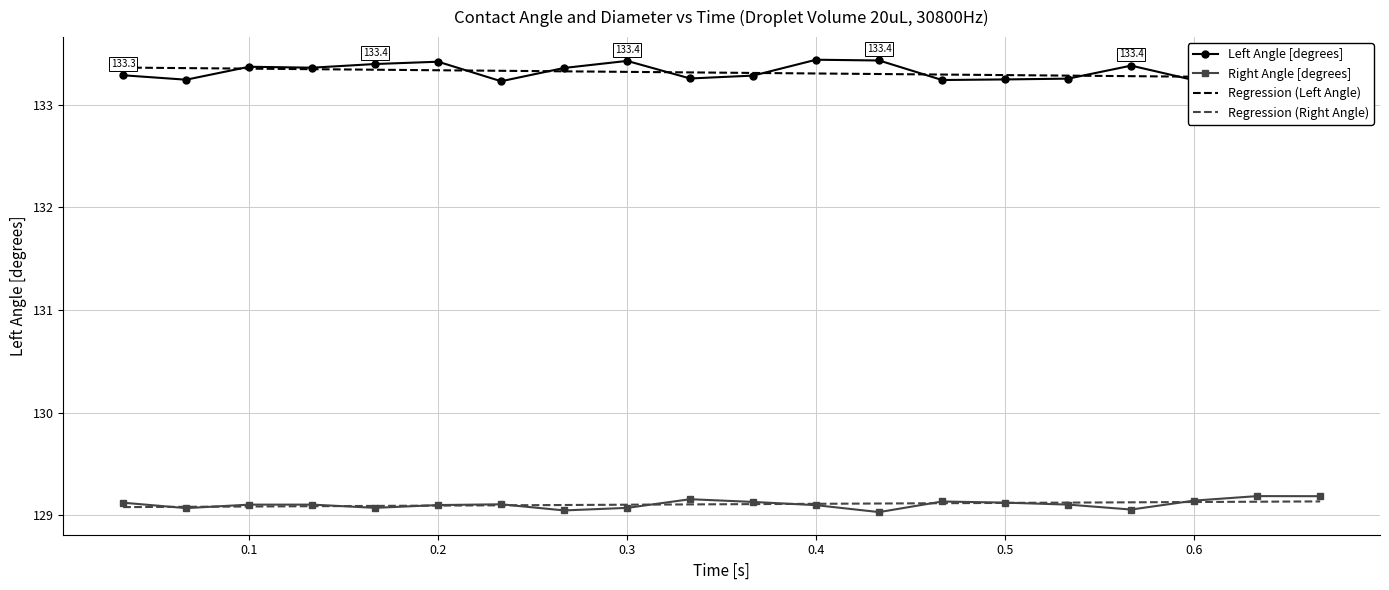

The value of Right Angle [degrees] at 0.2 is 193.2. True or false?

False